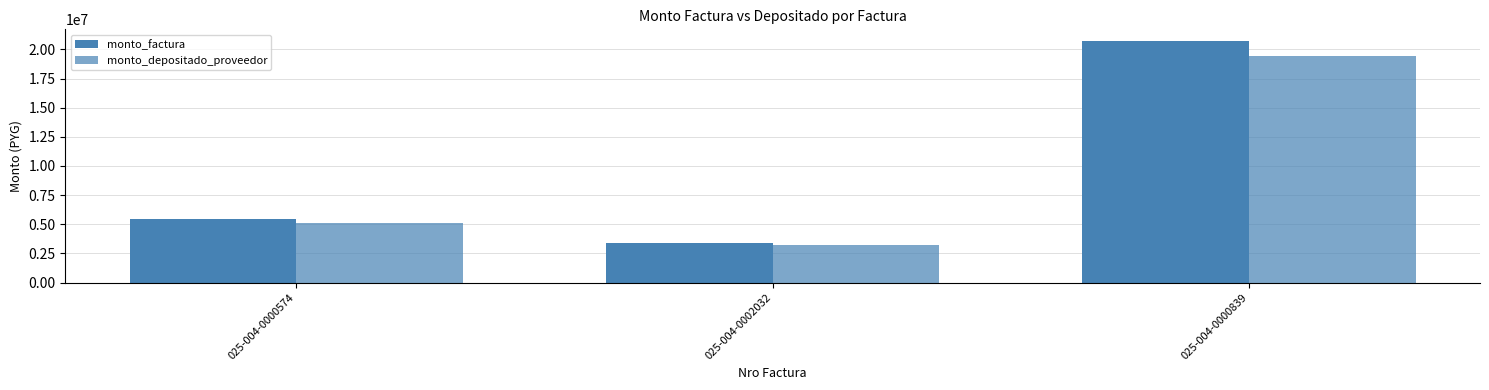

How many values in the monto_factura series are below 5458836?

1